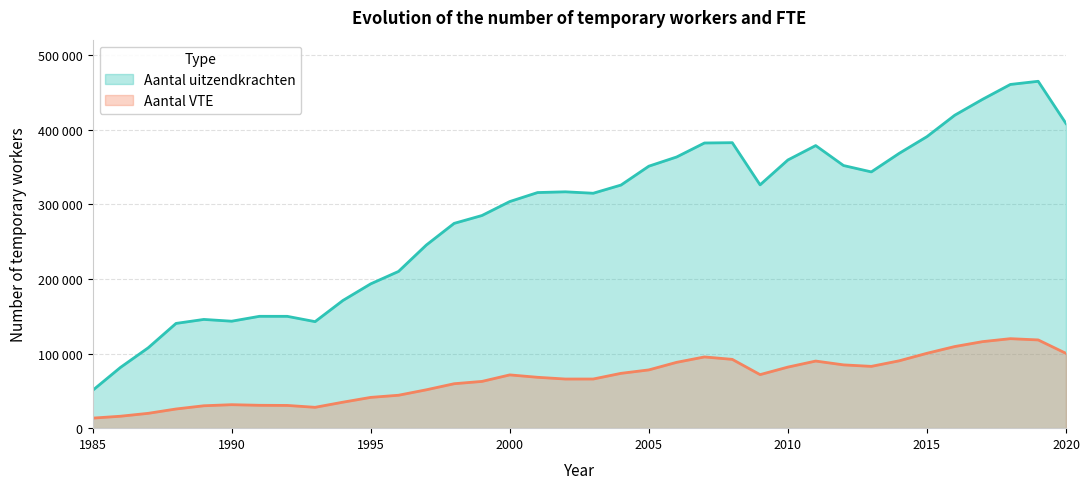

What is the spread (max minus min) of values at 2014?

277987